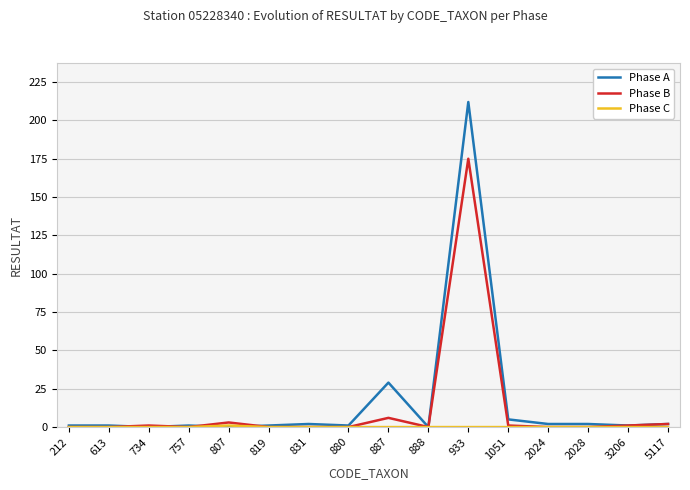

Which series ends up on top after the final intersection of Phase A and Phase C?

Phase A